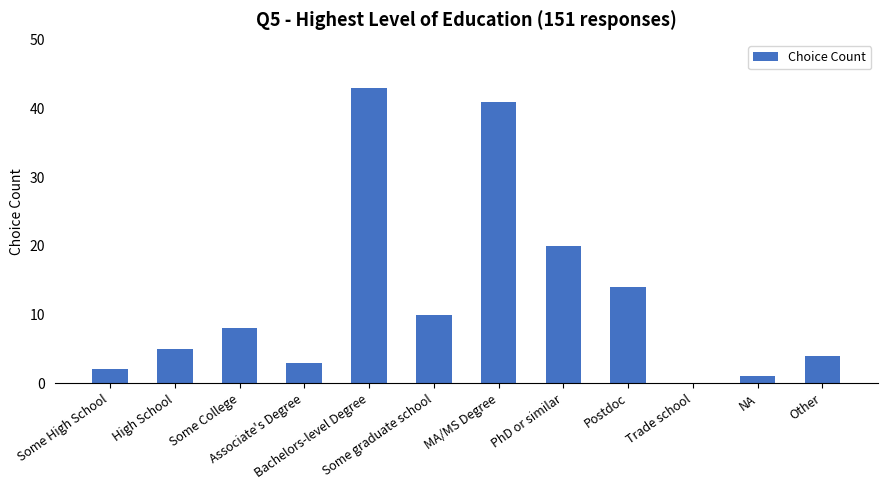

What is the maximum value shown in the chart?

43